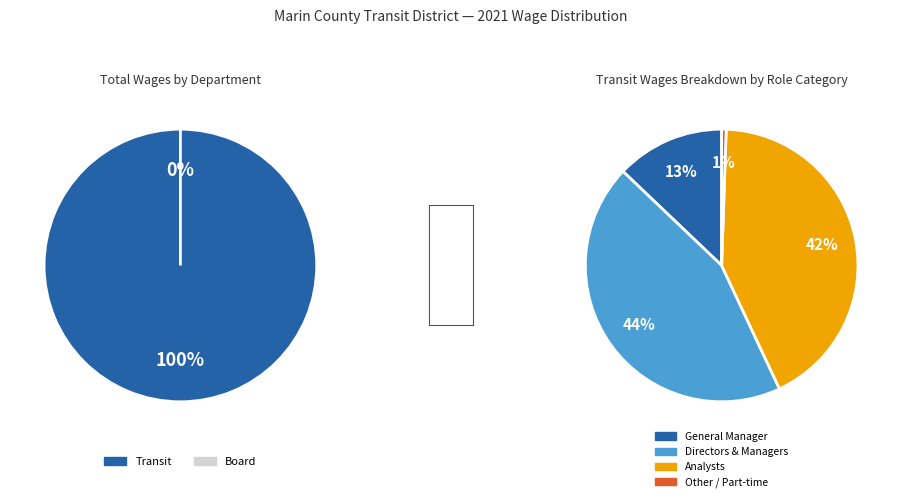

Does any single category account for the majority?

No